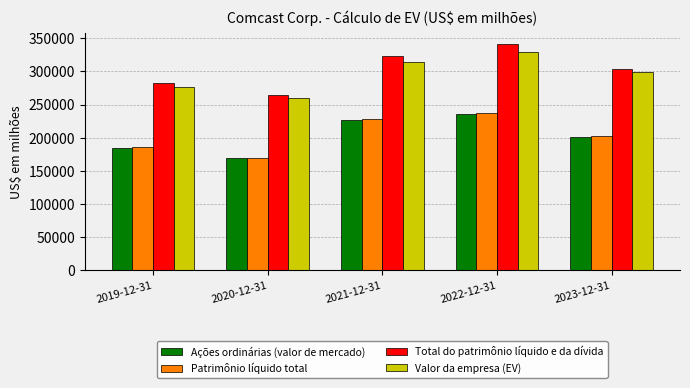

At which category does the chart reach its minimum across all series?

2020-12-31